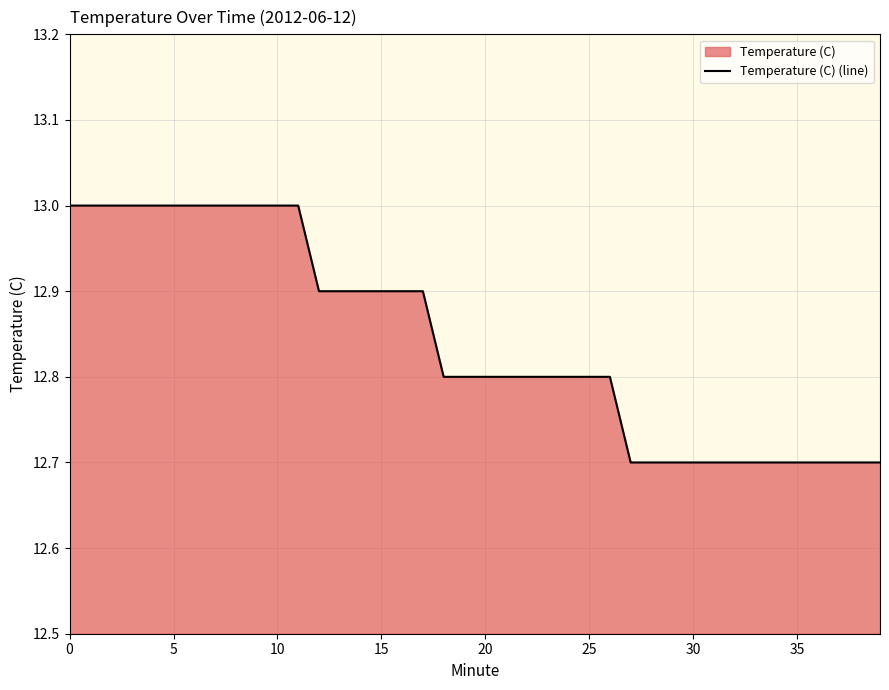

Reading right to left, list all the values displayed in this chart.

12.7	12.7	12.7	12.7	12.7	12.7	12.7	12.7	12.7	12.7	12.7	12.7	12.7	12.8	12.8	12.8	12.8	12.8	12.8	12.8	12.8	12.8	12.9	12.9	12.9	12.9	12.9	12.9	13.0	13.0	13.0	13.0	13.0	13.0	13.0	13.0	13.0	13.0	13.0	13.0